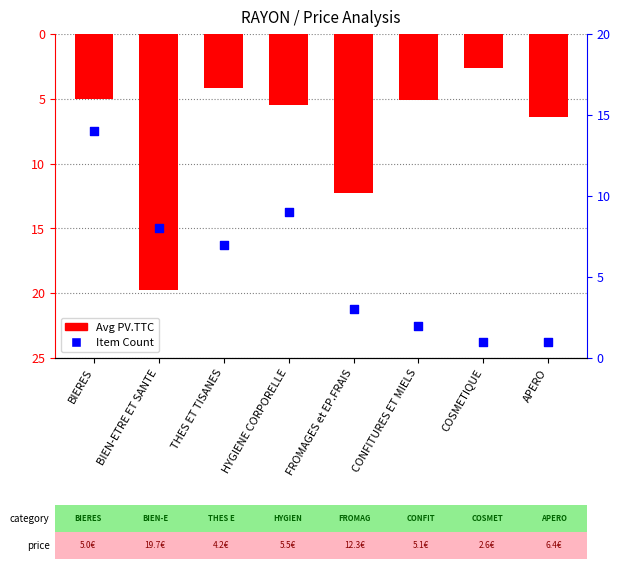

What are all the series names shown in the legend?

Avg PV.TTC, Count